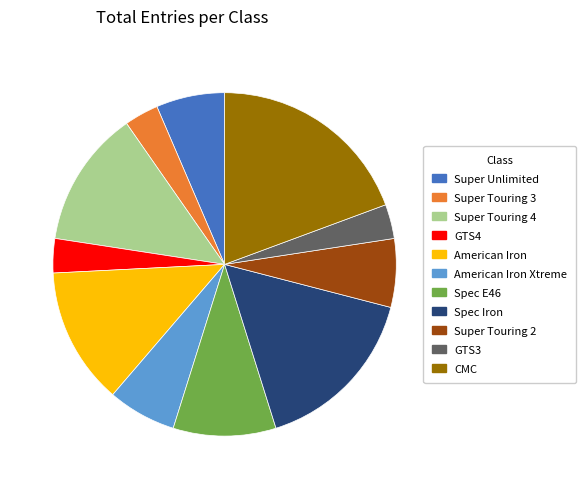

Which slice is the largest?

CMC